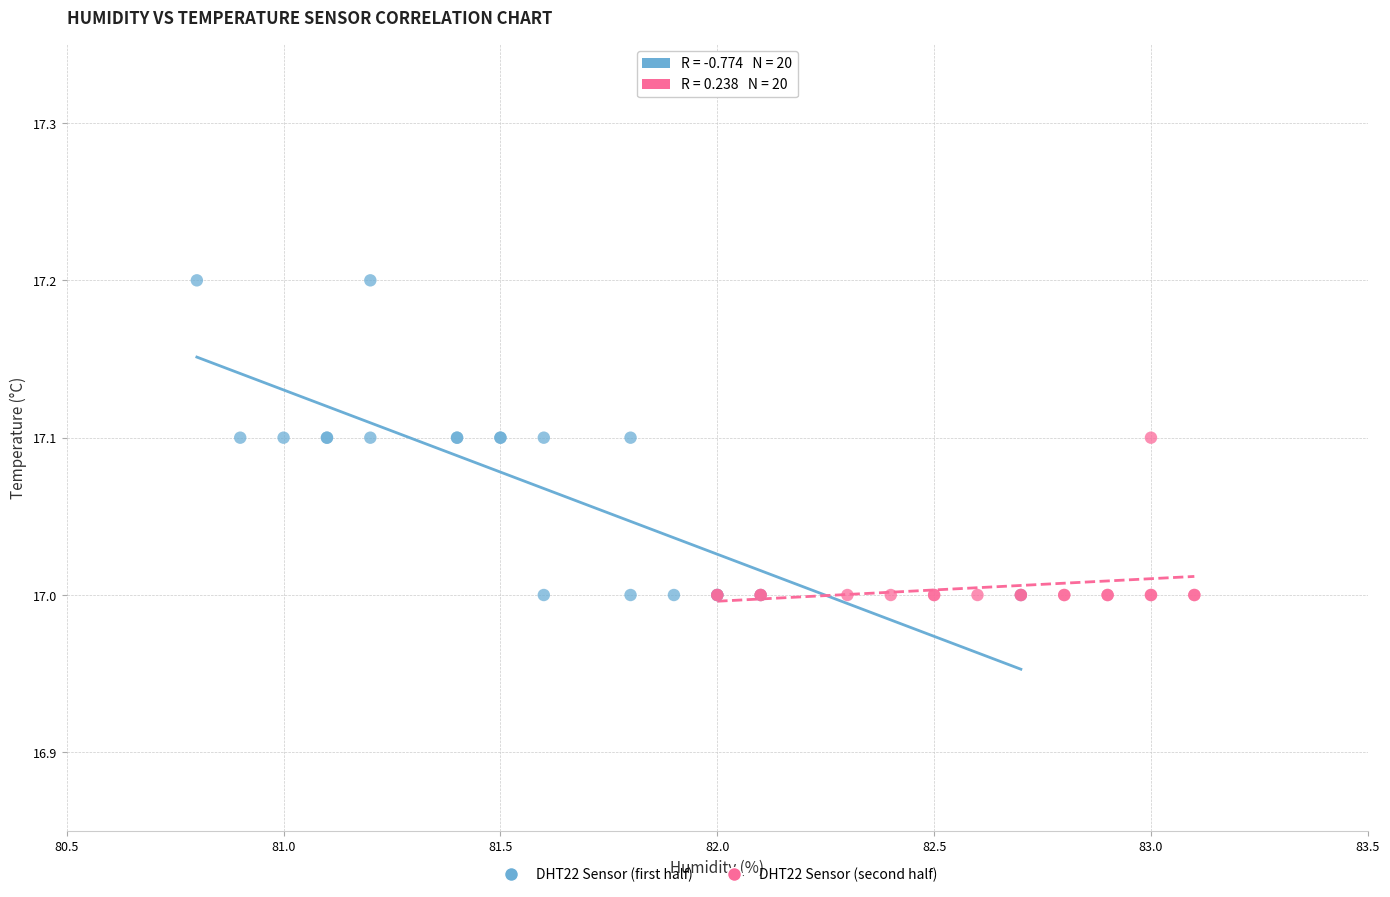

What are all the series names shown in the legend?

DHT22 Sensor (first half), DHT22 Sensor (second half)